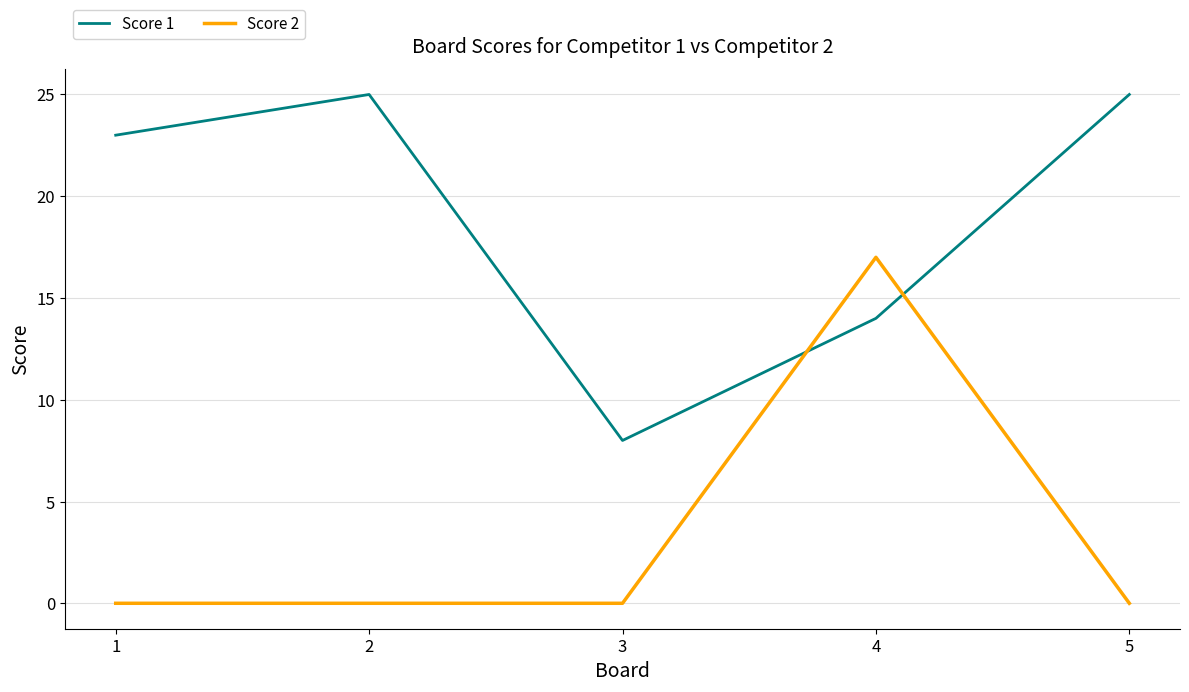

Where do Score 2 and Score 1 first cross each other?

3 and 4